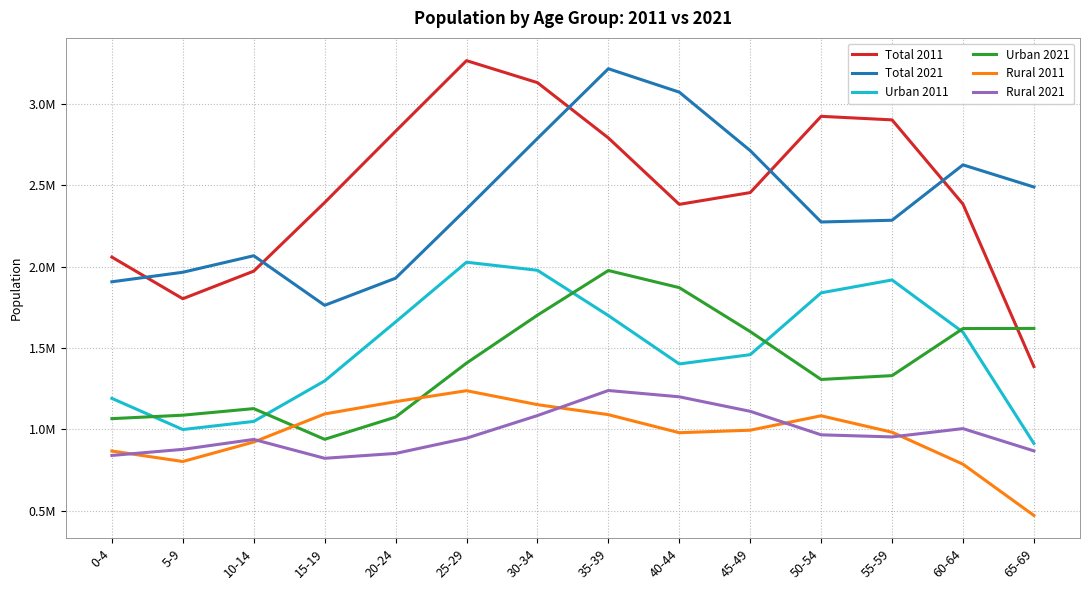

Reading left to right, list all the values displayed in this chart.

Total 2011: 2057998	1802395	1971817	2392972	2830606	3264326	3129306	2789838	2381876	2454205	2922291	2900563	2383479	1385572
Total 2021: 1906404	1965011	2066391	1761972	1928464	2353503	2786349	3214593	3070840	2711921	2273624	2284283	2624326	2488397
Urban 2011: 1190555	999354	1049114	1297895	1659965	2026543	1977145	1699141	1402045	1458971	1838570	1917715	1597025	913773
Urban 2021: 1066200	1087409	1127792	939211	1075838	1407228	1701295	1975632	1870569	1600747	1306826	1330306	1619299	1620185
Rural 2011: 867443	803041	922703	1095077	1170641	1237783	1152161	1090697	979831	995234	1083721	982848	786454	471799
Rural 2021: 840204	877602	938599	822761	852626	946275	1085054	1238961	1200271	1111174	966798	953977	1005027	868212